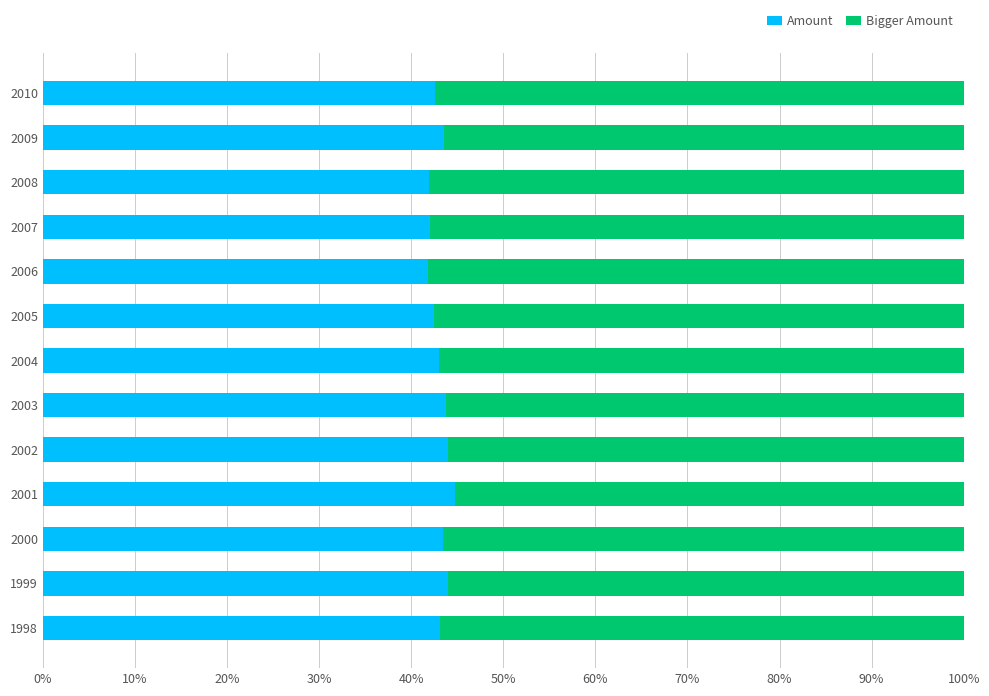

What is the total value across all series at 1998?

100.0